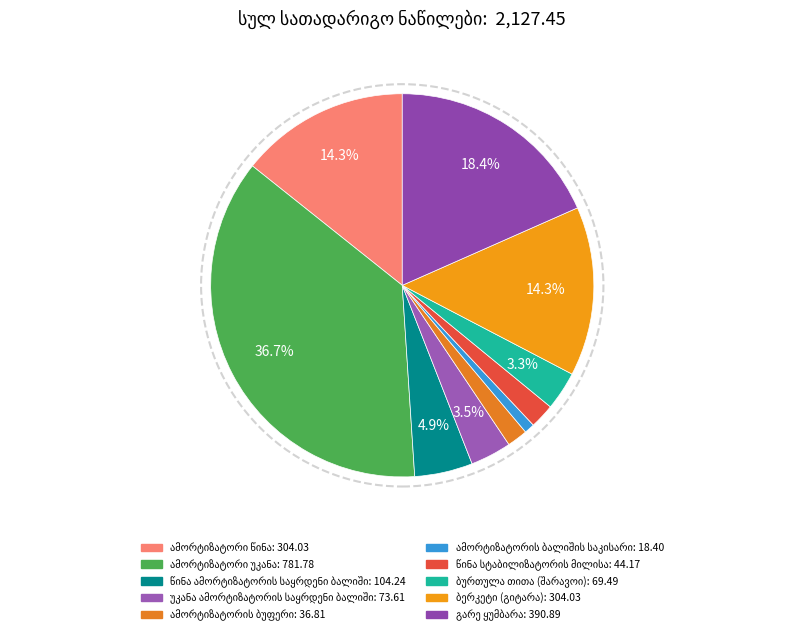

Does any single category account for the majority?

No